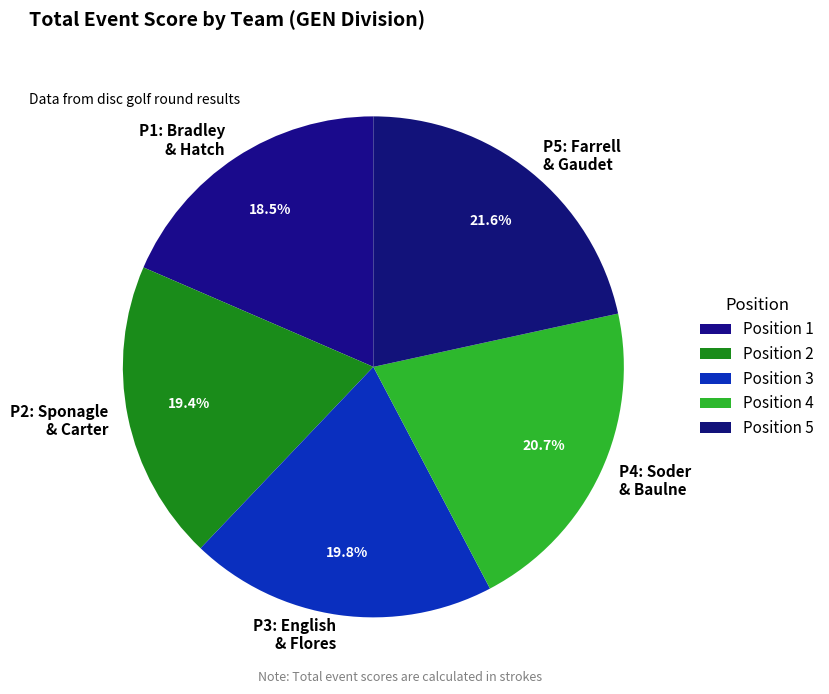

How many segments does this pie chart have?

5